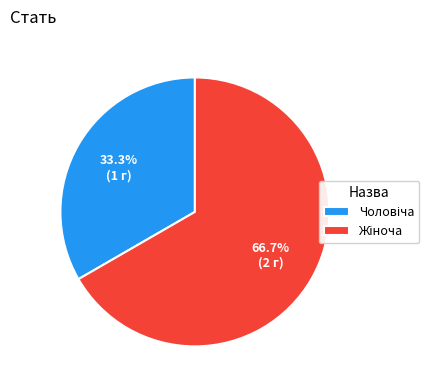

Is there any slice that represents more than half of the pie?

Yes